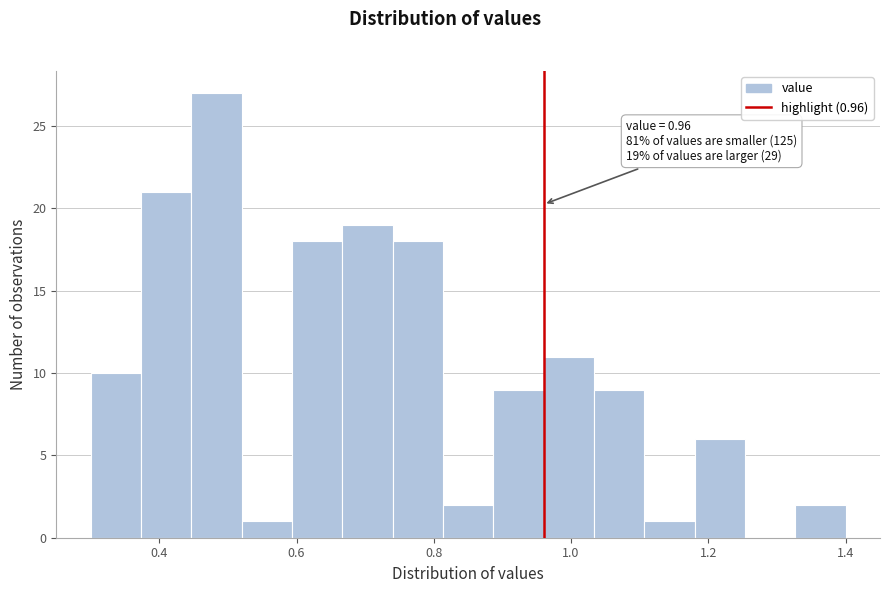

Read against the x-axis, roughly where is the centre of the tallest bar?

0.48